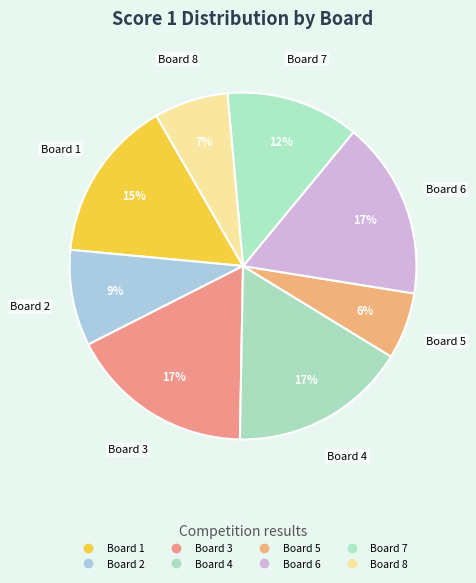

Is there a majority slice in this chart?

No